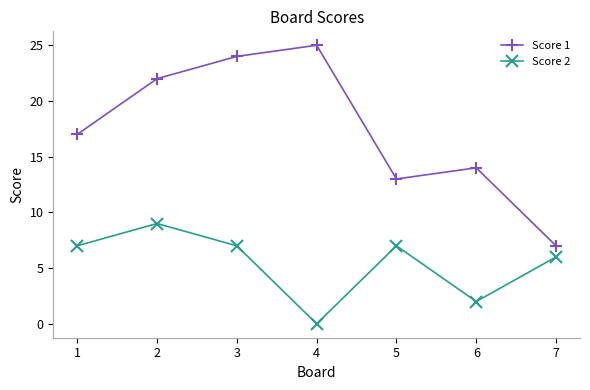

What is the sum of all Score 2 values?

38